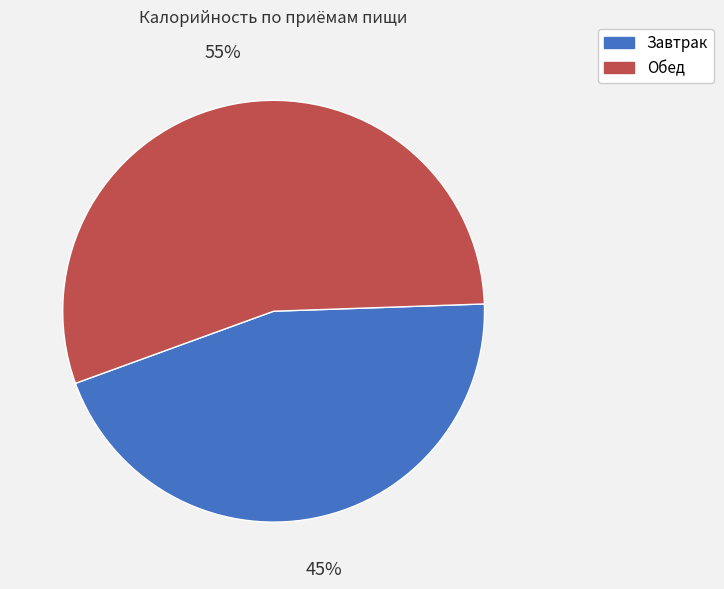

What is the ratio of the value at Обед to the value at Завтрак?

1.2